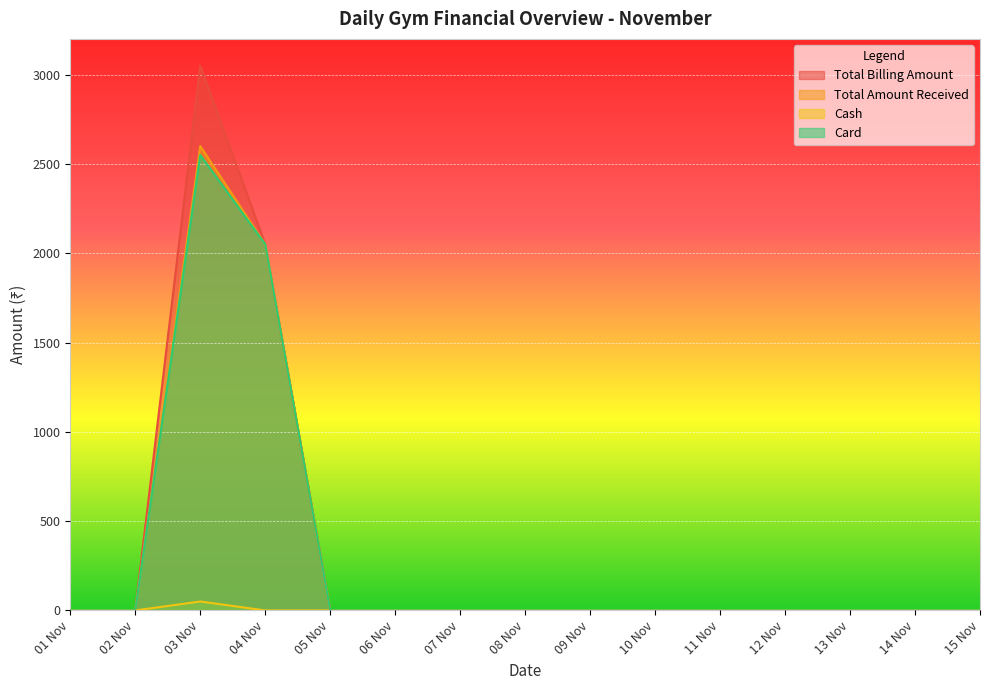

What is the label of the 13th point from the right?

03 Nov